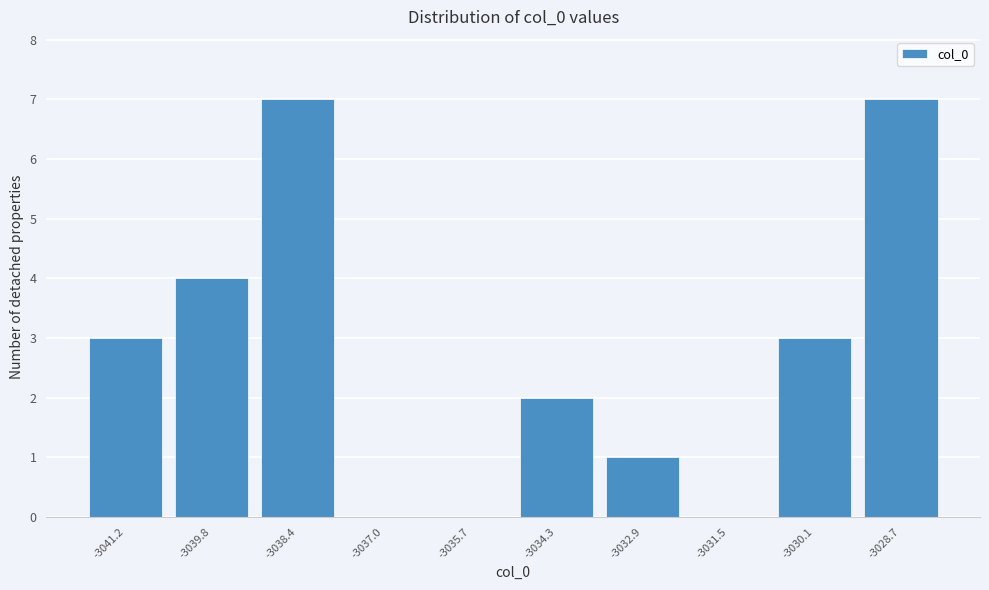

Reading left to right, list all the values displayed in this chart.

-3041.2=3	-3039.8=4	-3038.4=7	-3037.0=0	-3035.7=0	-3034.3=2	-3032.9=1	-3031.5=0	-3030.1=3	-3028.7=7